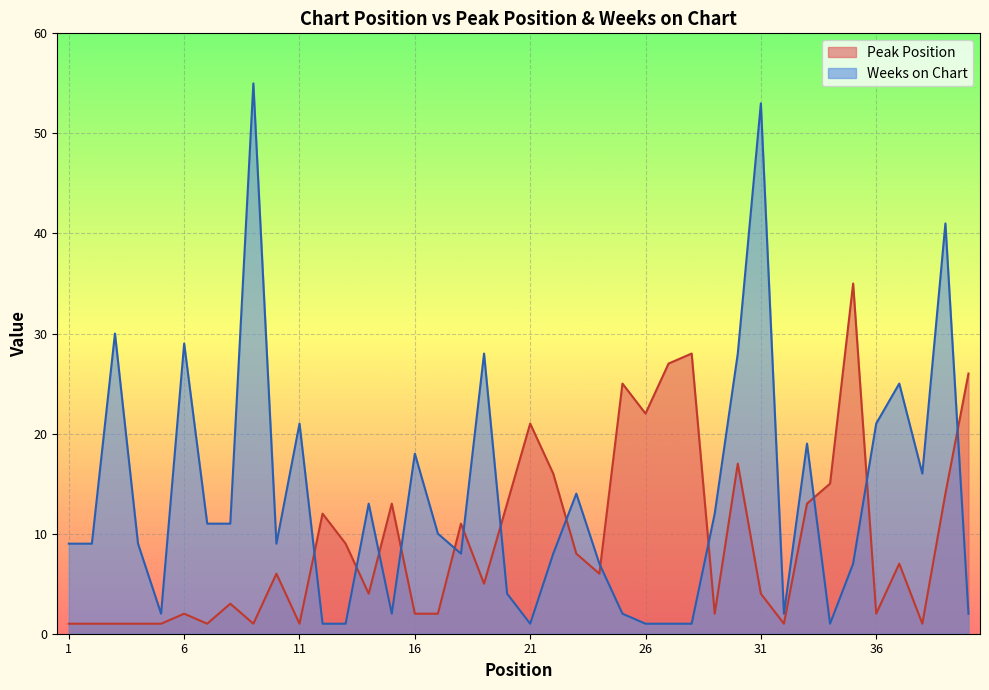

Does the chart display data point markers on the line(s)?

No